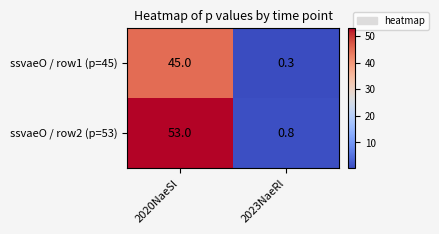

What is the spread (max minus min) of values at 2020NaeSl?

8.0